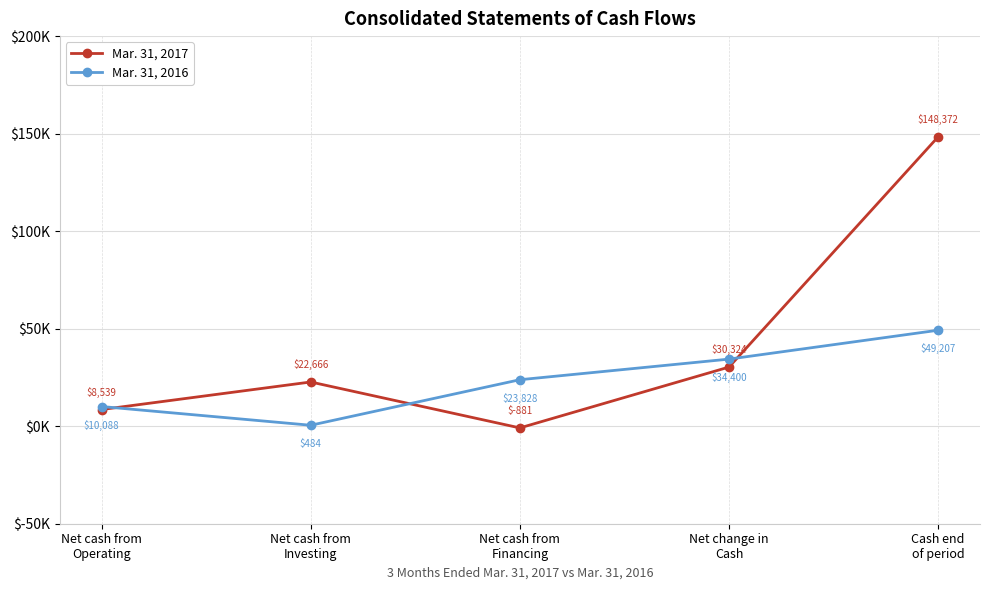

List the series in order of their overall mean, highest first.

Mar. 31, 2017, Mar. 31, 2016